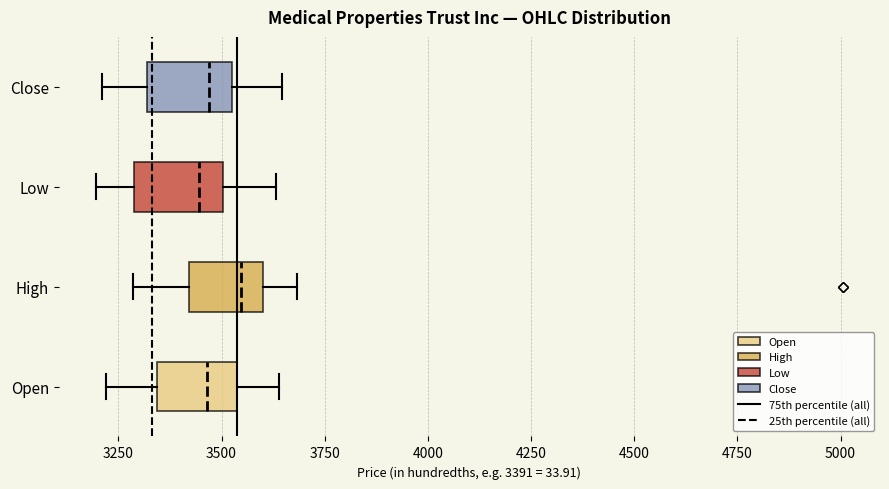

Reading bottom to top, transcribe this box plot: for each box, give where its median line is, the range the box spans, and where its two whiskers end, as read against the x-axis. The values are not printed on the chart, so give them approximately, as read against the axis.

Open: median 3450, box 3350 to 3550, whiskers 3200 to 3650
High: median 3550, box 3400 to 3600, whiskers 3300 to 3700
Low: median 3450, box 3300 to 3500, whiskers 3200 to 3650
Close: median 3450, box 3300 to 3550, whiskers 3200 to 3650